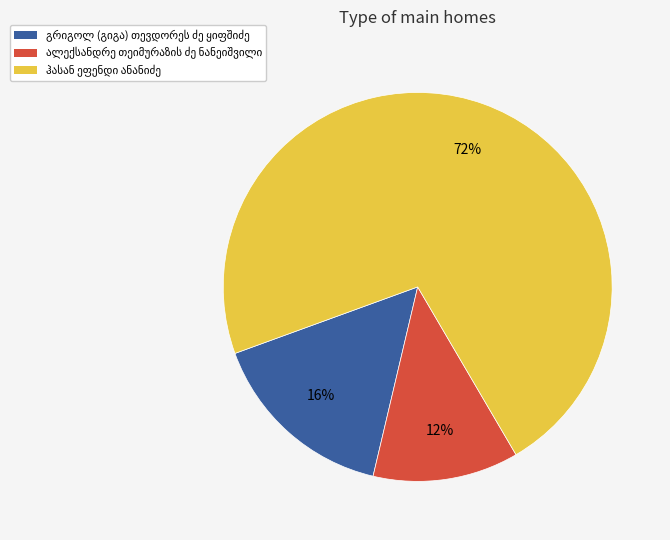

Is there a majority slice in this chart?

Yes